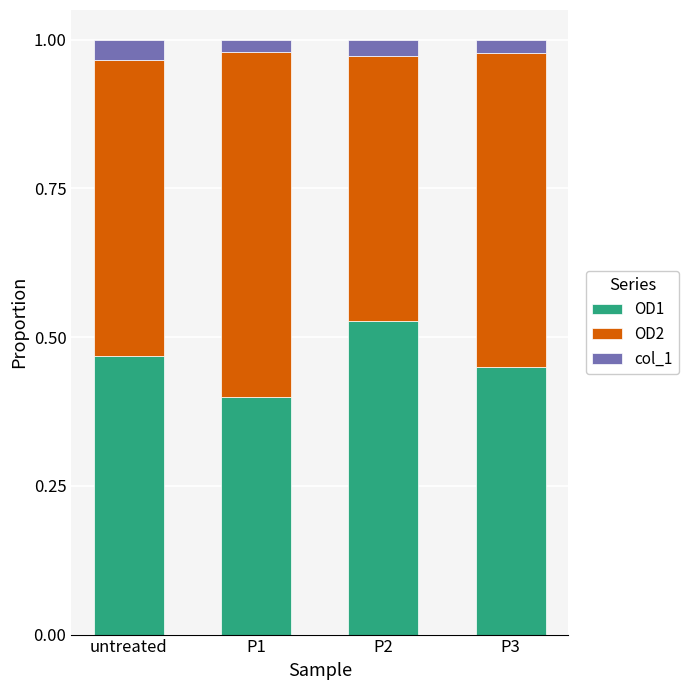

Which category has the highest value in the OD1 series?

P2